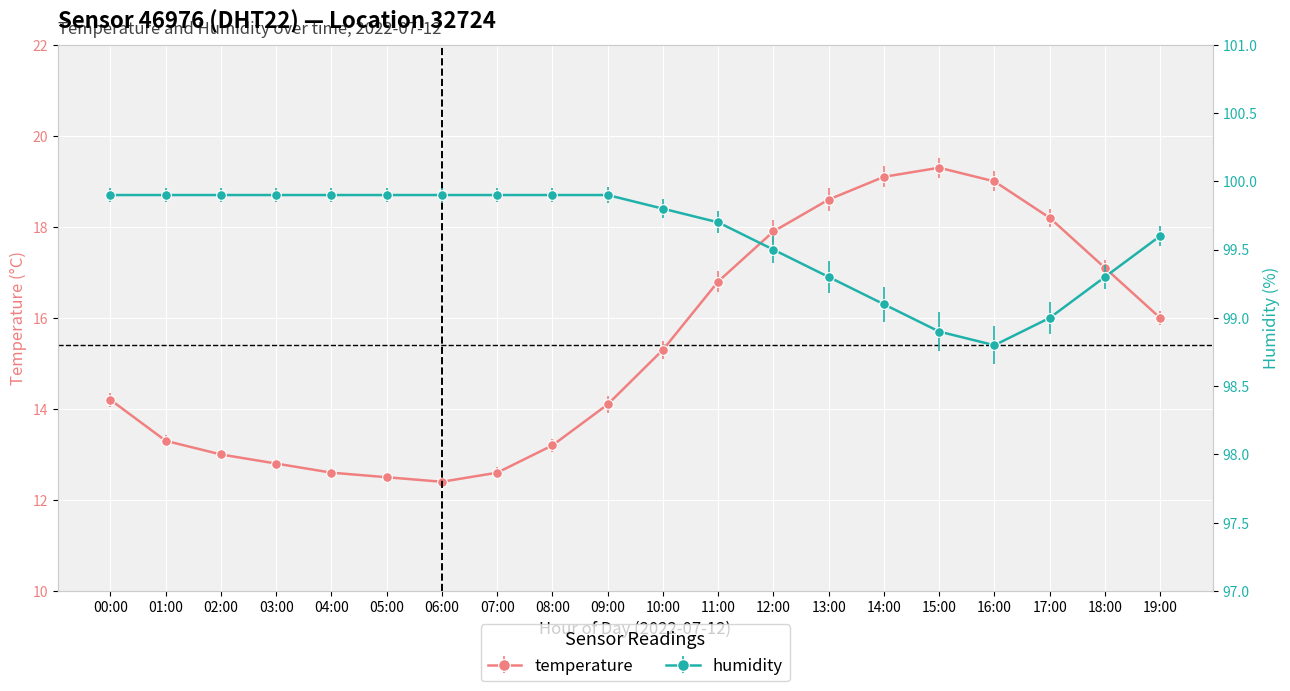

Reading left to right, extract all data points from this chart.

temperature: 00:00=14.2	01:00=13.3	02:00=13.0	03:00=12.8	04:00=12.6	05:00=12.5	06:00=12.4	07:00=12.6	08:00=13.2	09:00=14.1	10:00=15.3	11:00=16.8	12:00=17.9	13:00=18.6	14:00=19.1	15:00=19.3	16:00=19.0	17:00=18.2	18:00=17.1	19:00=16.0
humidity: 00:00=99.9	01:00=99.9	02:00=99.9	03:00=99.9	04:00=99.9	05:00=99.9	06:00=99.9	07:00=99.9	08:00=99.9	09:00=99.9	10:00=99.8	11:00=99.7	12:00=99.5	13:00=99.3	14:00=99.1	15:00=98.9	16:00=98.8	17:00=99.0	18:00=99.3	19:00=99.6